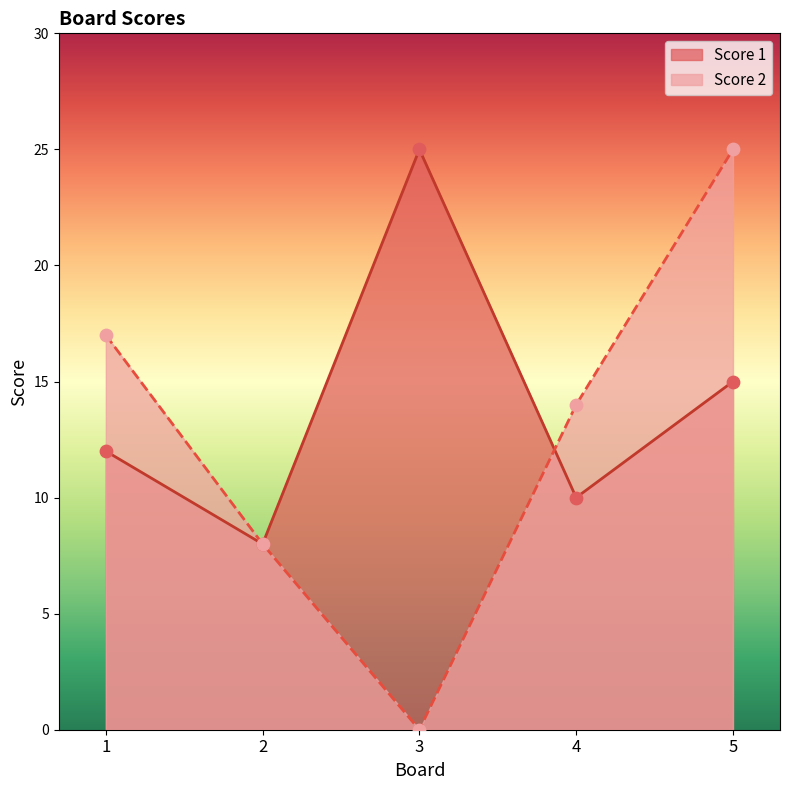

At how many categories does at least one series exceed 7?

5